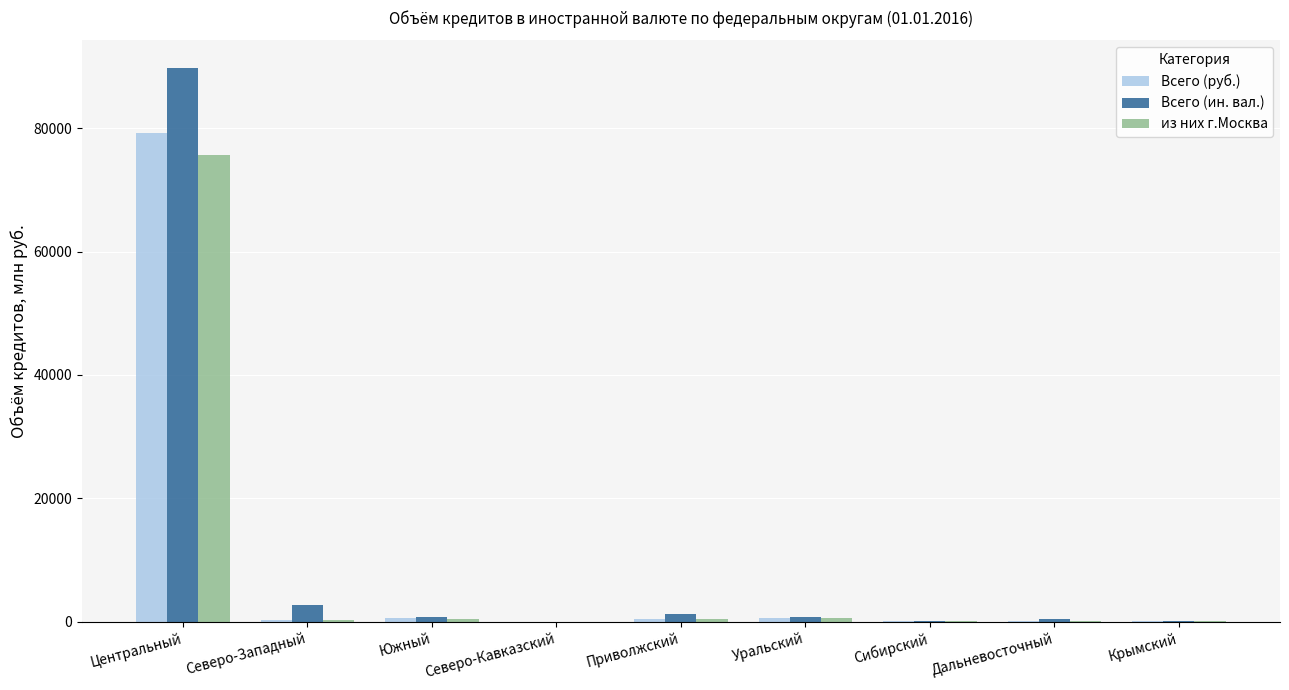

Which series has the widest spread of values?

Всего (ин. вал.)